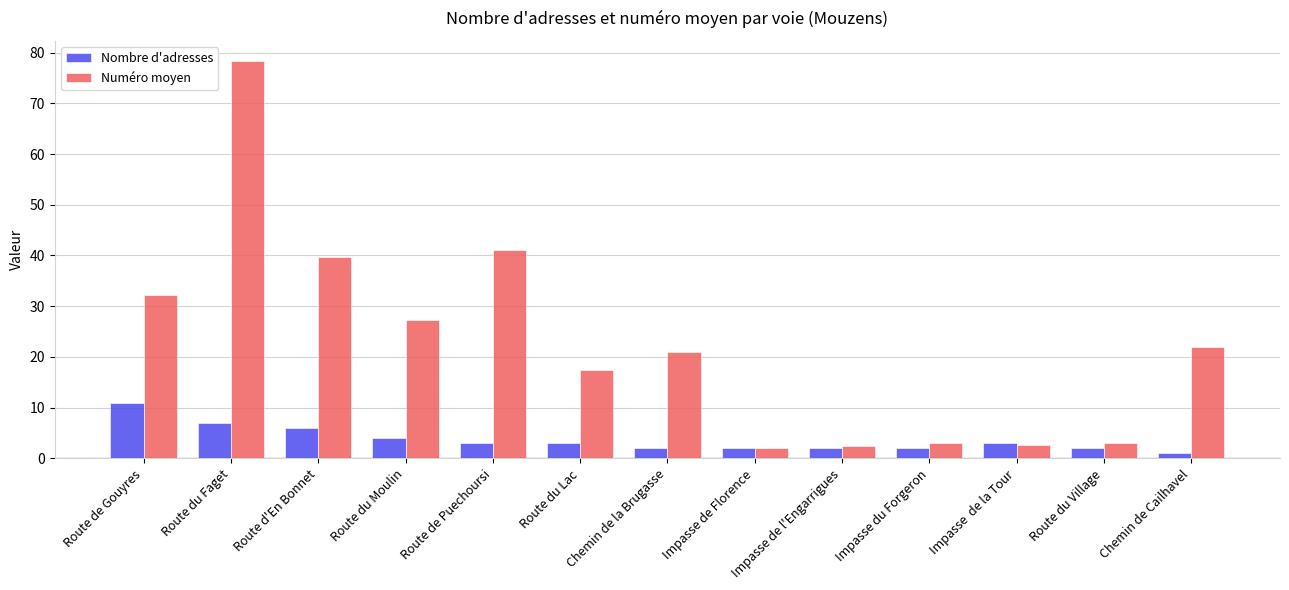

Does the chart contain stacked bars?

No